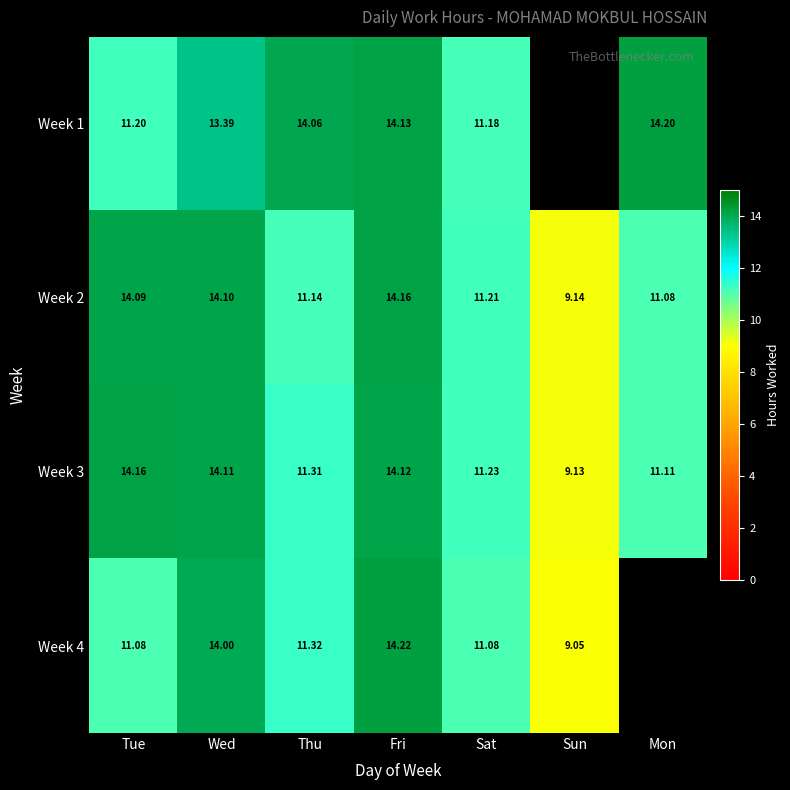

What is the maximum value shown in the chart?

14.2